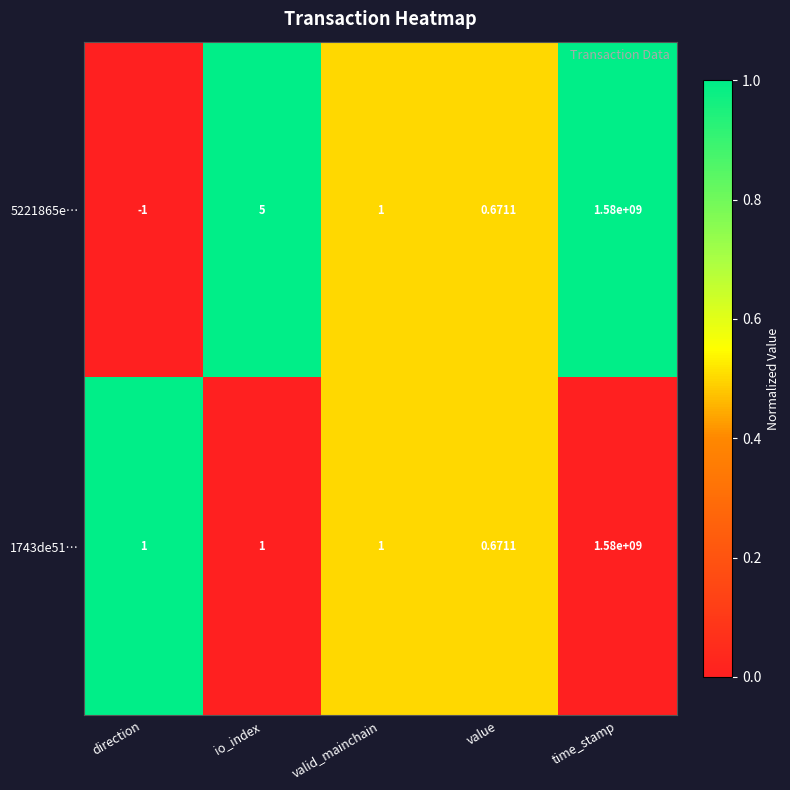

At how many categories does at least one series exceed 0?

5